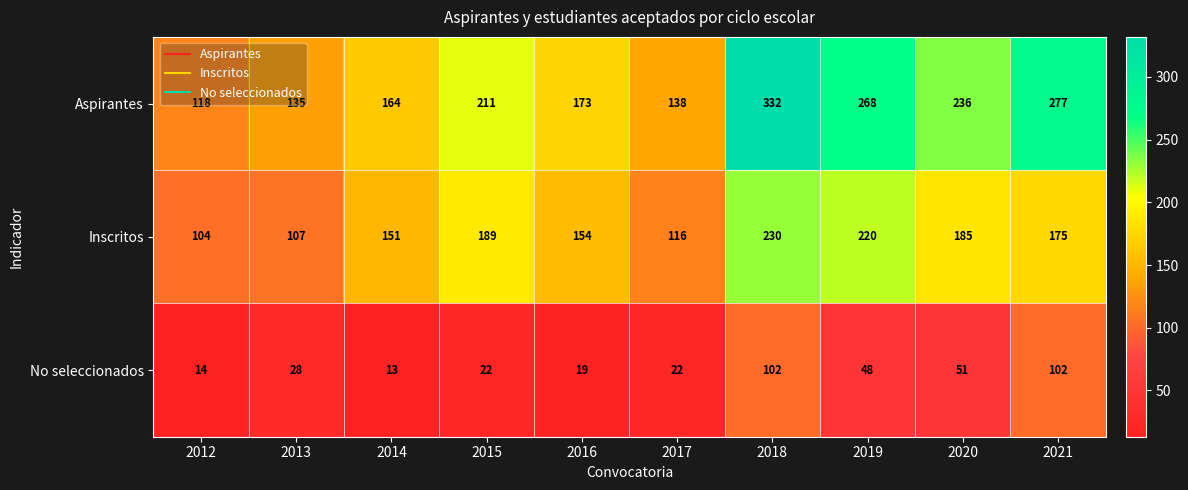

Which series has the largest total across all categories?

Aspirantes